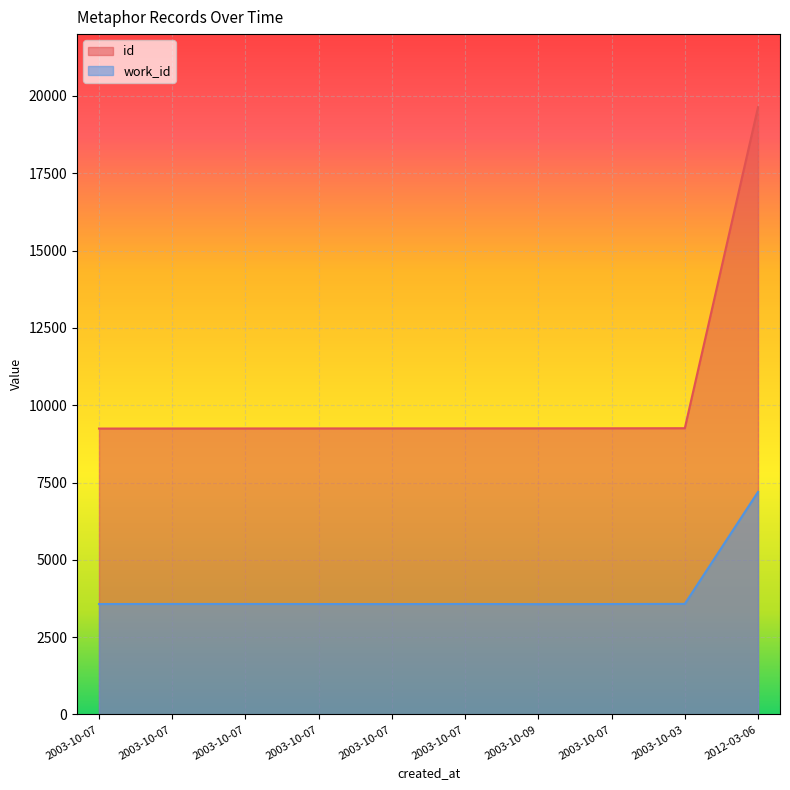

Is it true that work_id equals 3574 at 2003-10-07?

True